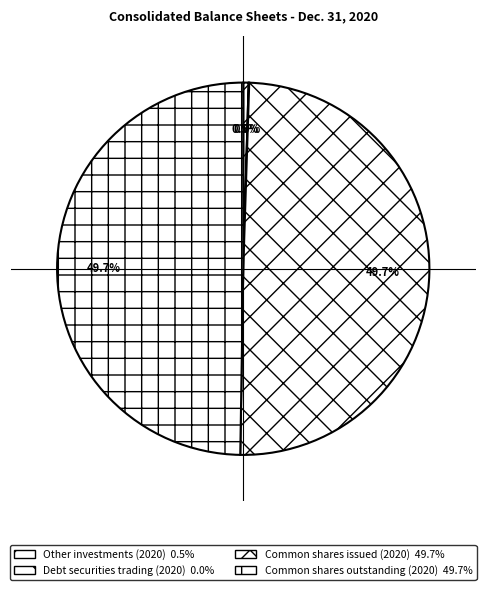

Is it true that Debt securities trading (2020) is 9% of the pie?

False